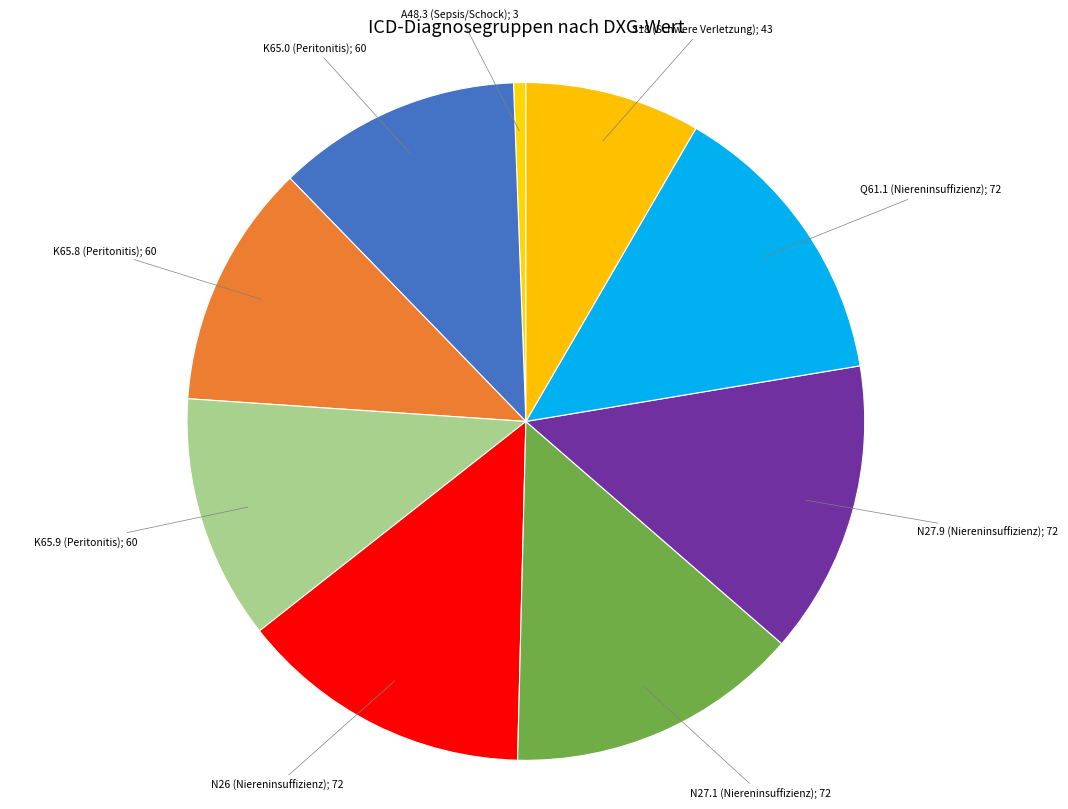

Count the number of slices in the pie.

9